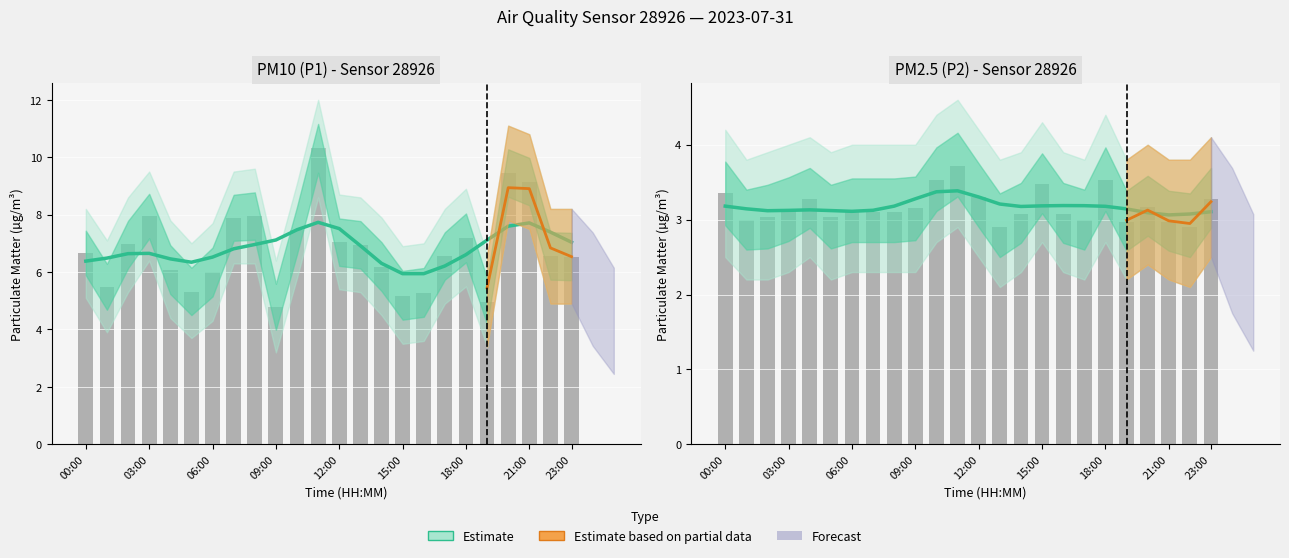

How many values in the P1 series are below 6?

6